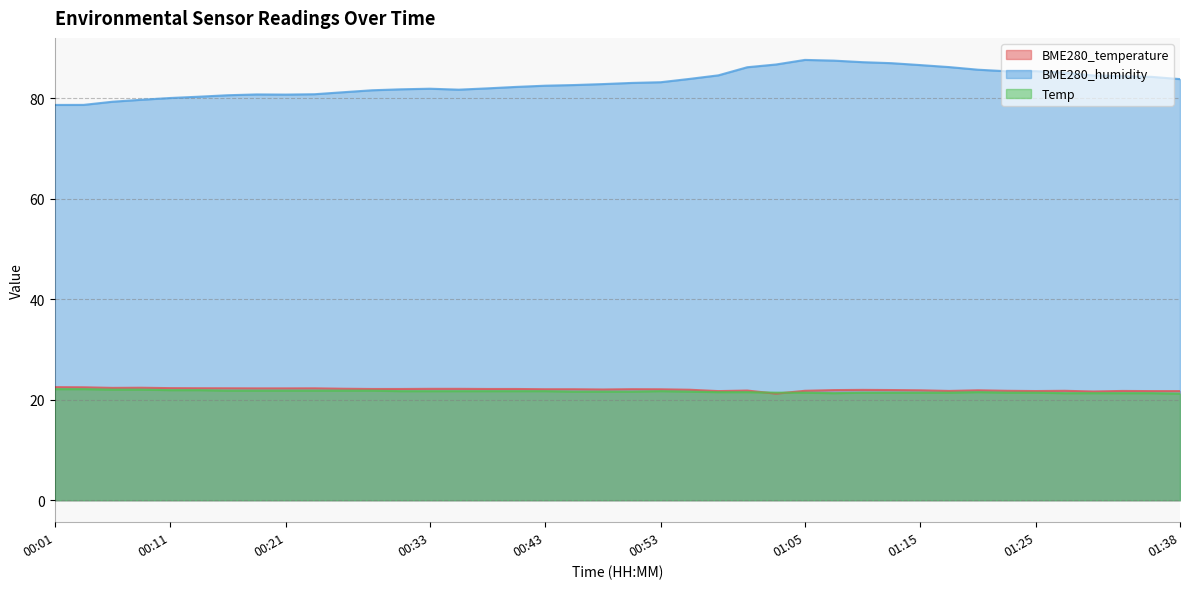

The value of BME280_humidity at 01:08 is 28.5. True or false?

False